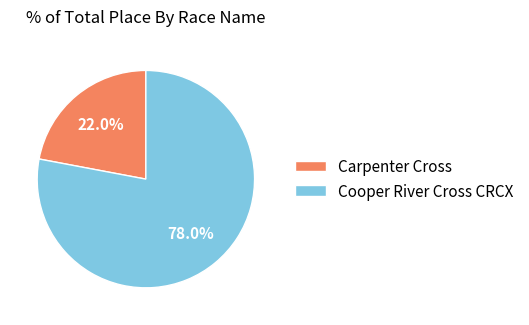

Which slice is the largest?

Cooper River Cross CRCX